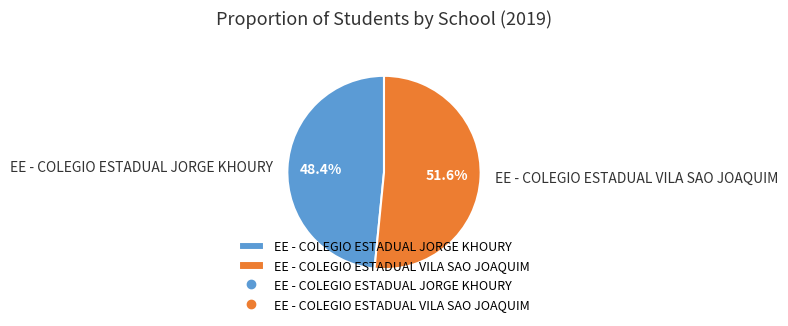

Is EE - COLEGIO ESTADUAL JORGE KHOURY the majority of the pie?

No